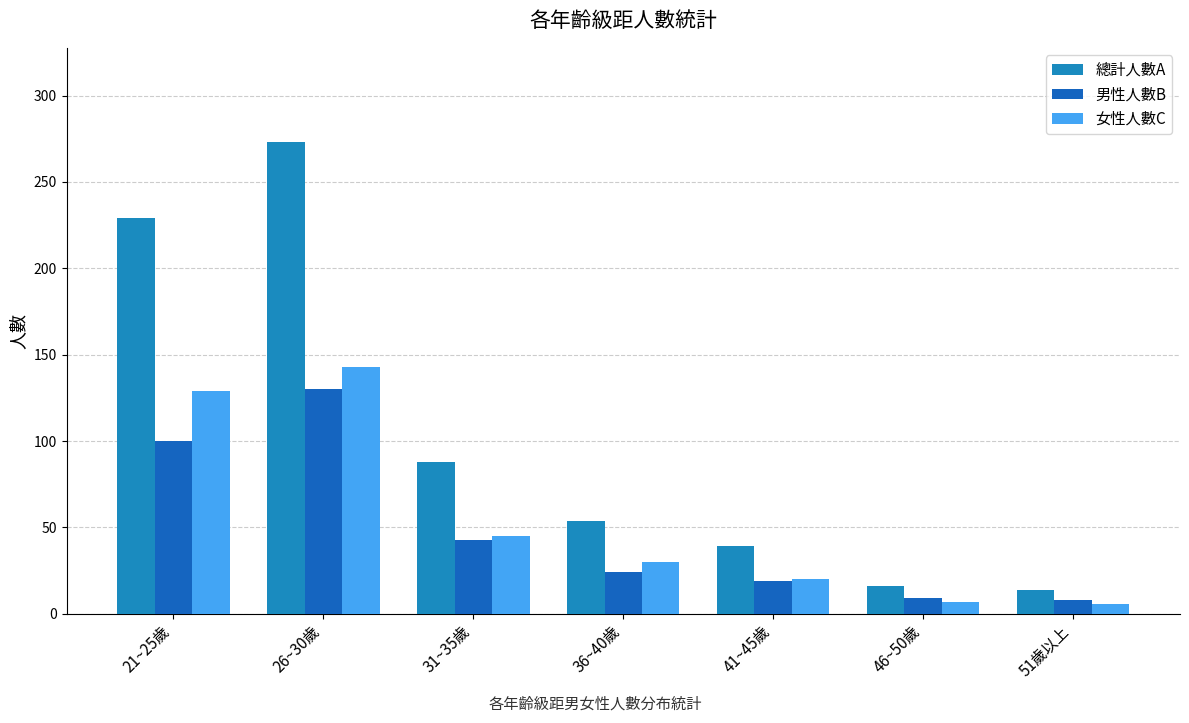

Does the chart contain any negative values?

No